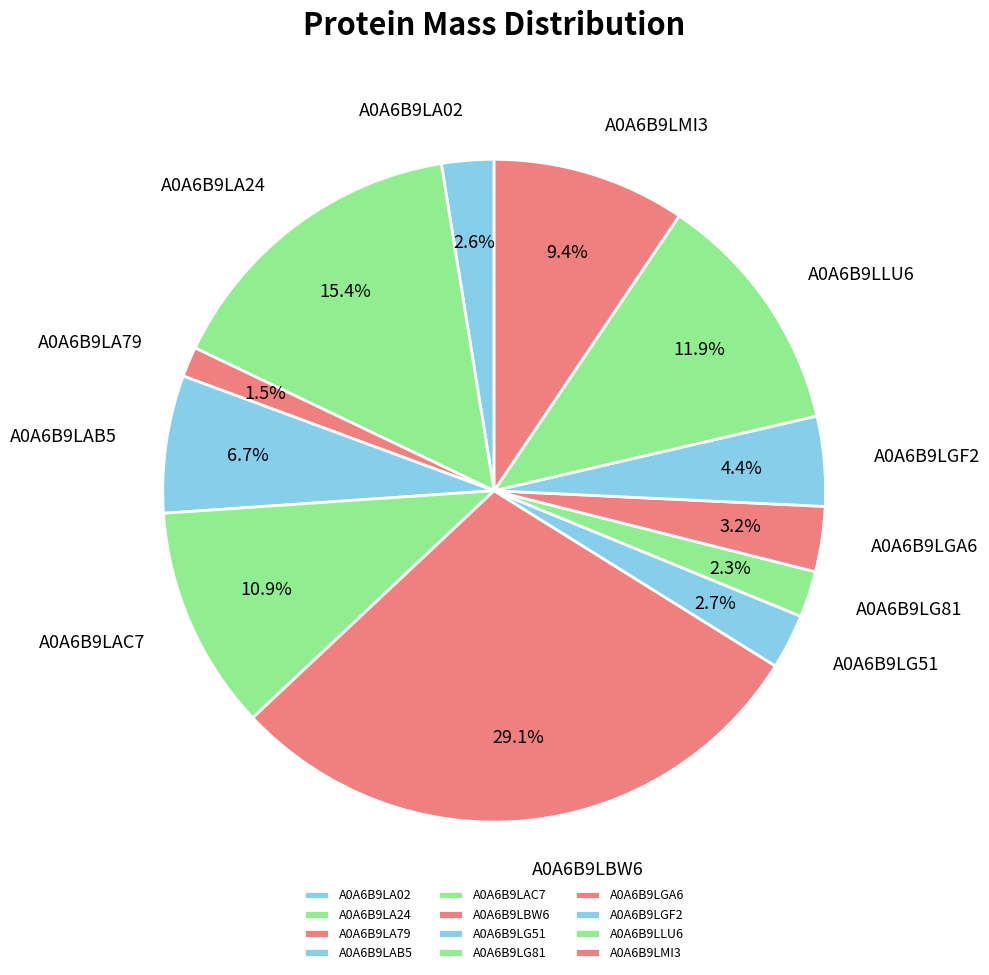

The A0A6B9LGA6 slice represents 3% of the pie. True or false?

True